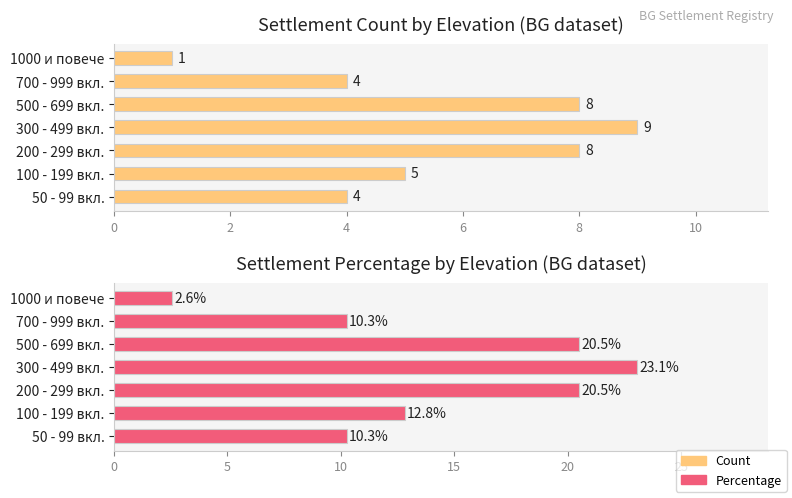

At how many categories does at least one series exceed 2?

7